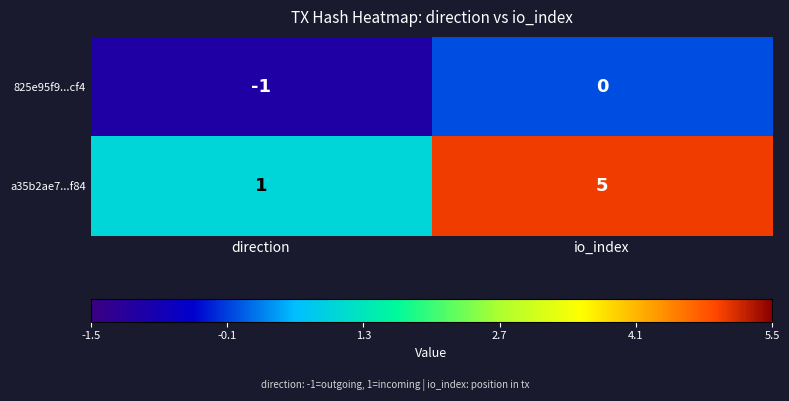

Reading right to left, extract all data points from this chart.

825e95f9...cf4: io_index=0	direction=-1
a35b2ae7...f84: io_index=5	direction=1